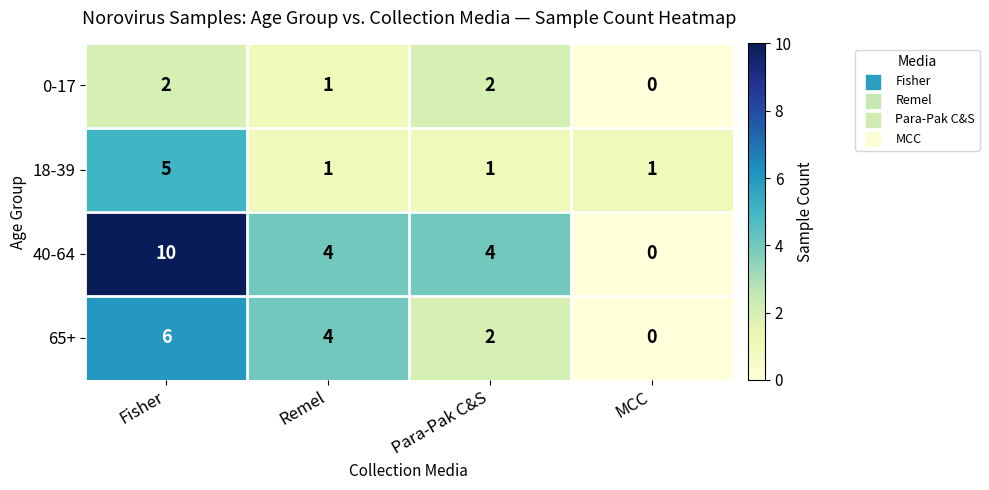

How many 0-17 values are between 1 and 2?

3